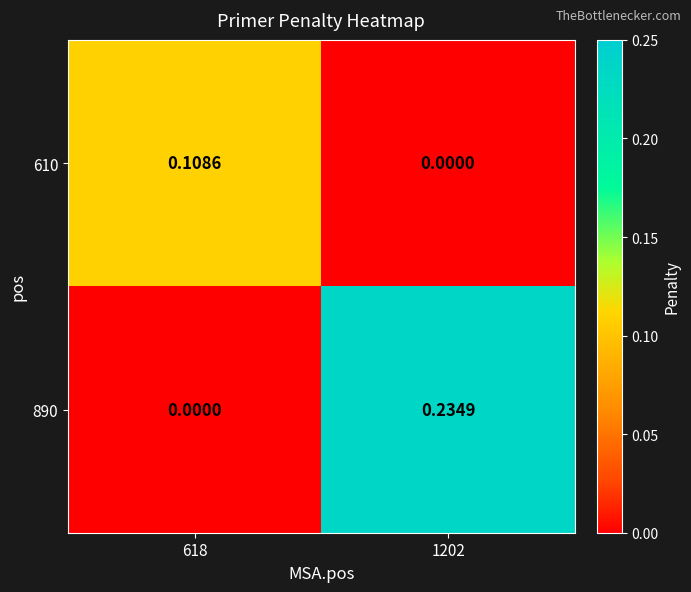

What is the spread (max minus min) of values at 618?

0.1